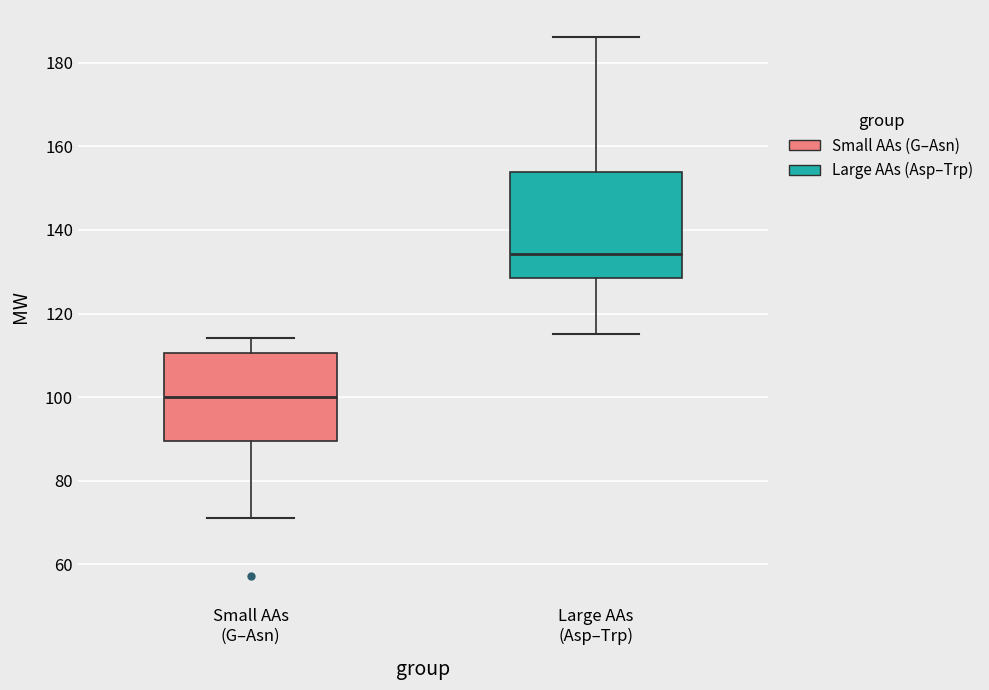

Reading left to right, read every box against the y-axis: the position of its median line, the range the box covers, and the ends of its whiskers. The values are not printed on the chart, so give them approximately, as read against the axis.

Small AAs (G–Asn): median 100, box 90 to 110, whiskers 72 to 114
Large AAs (Asp–Trp): median 134, box 128 to 154, whiskers 116 to 186